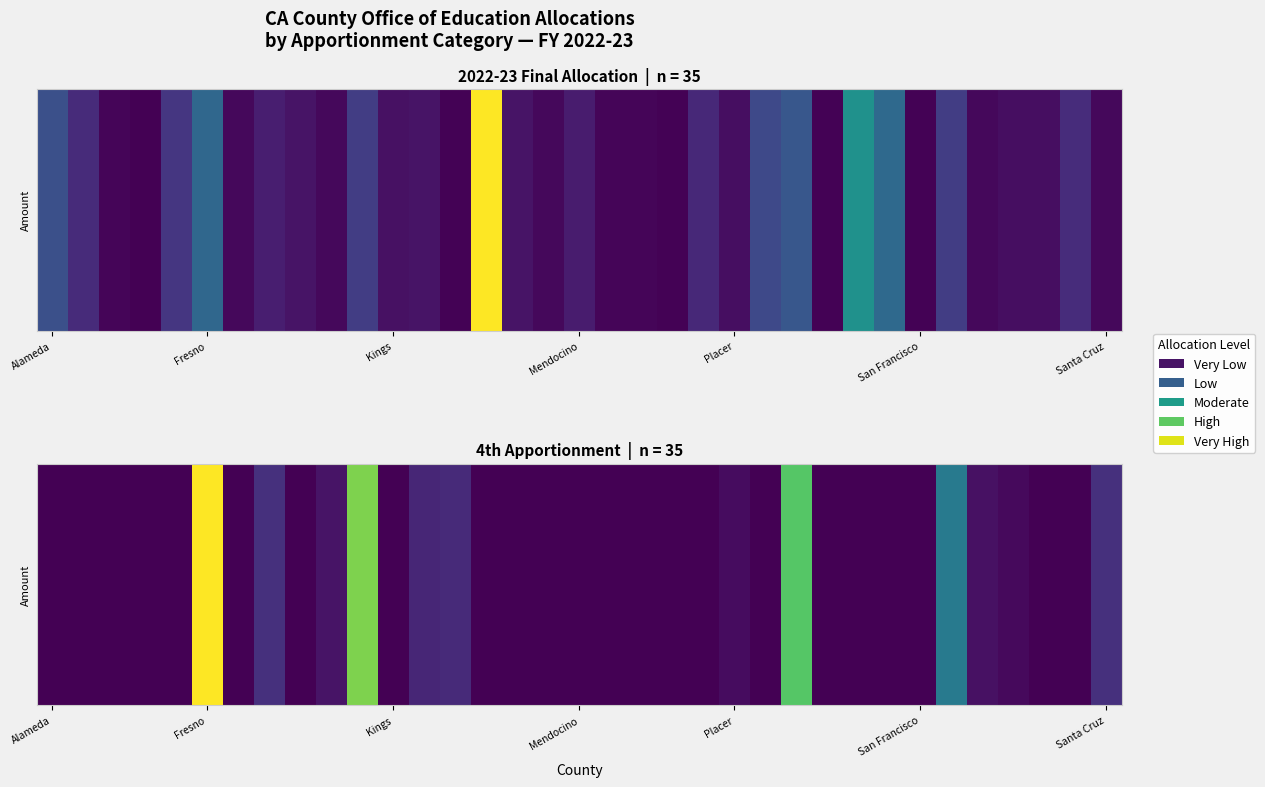

Is it true that the value at 32 is 0.0?

True